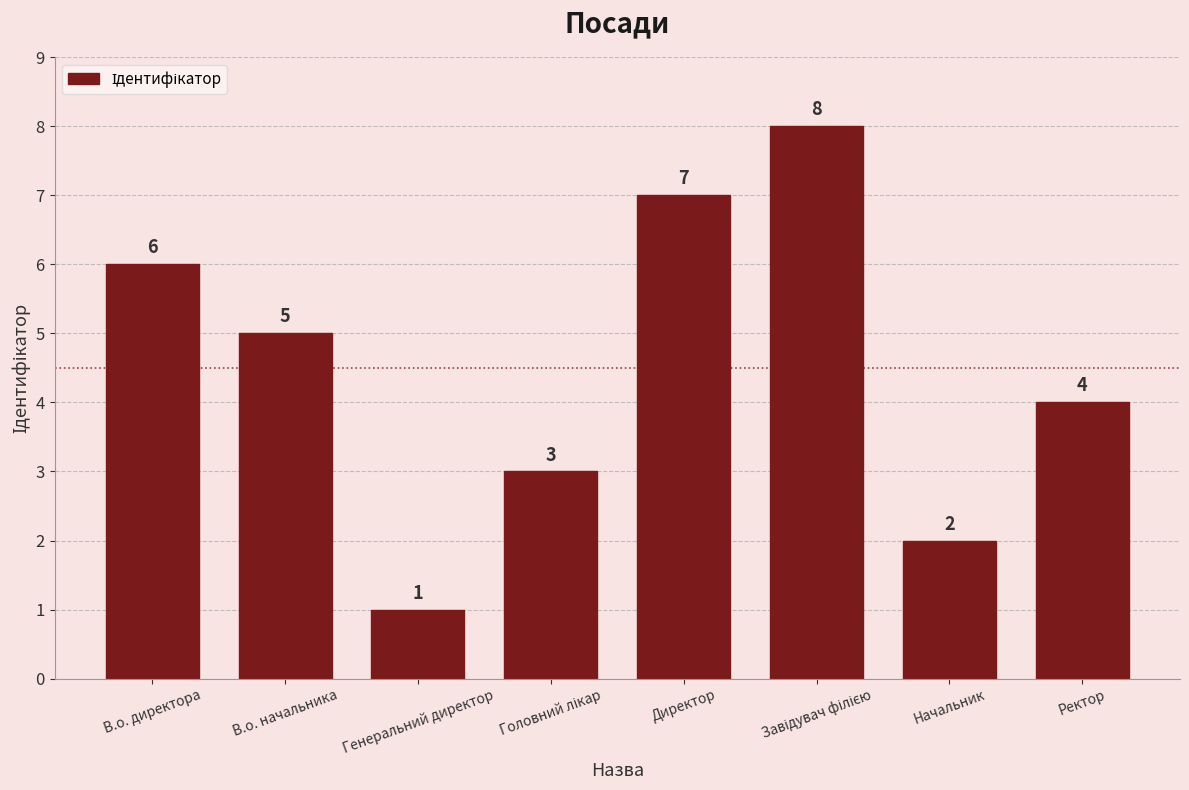

Does the chart contain any negative values?

No